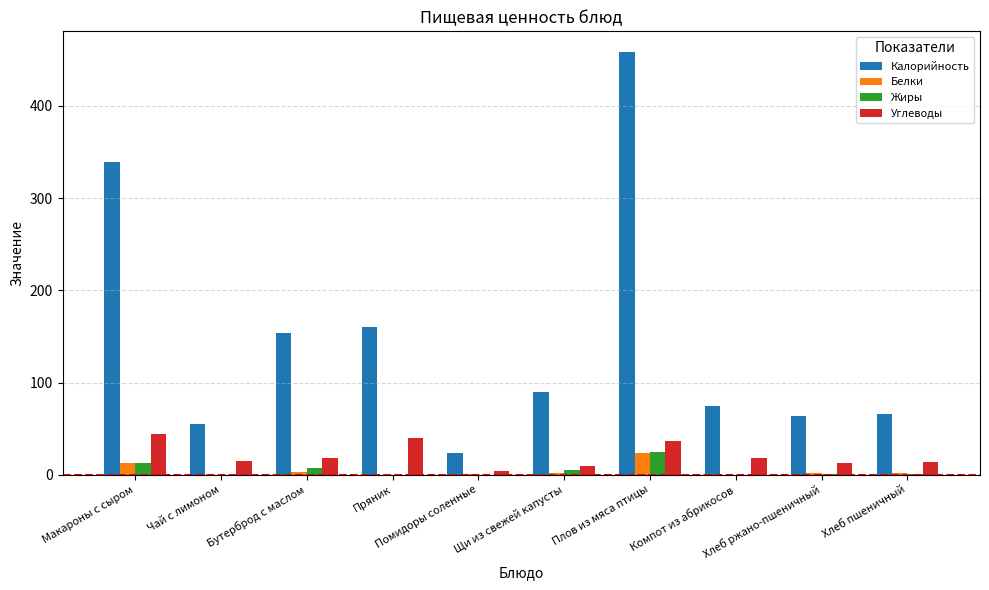

What is the sum of all Углеводы values?

212.9